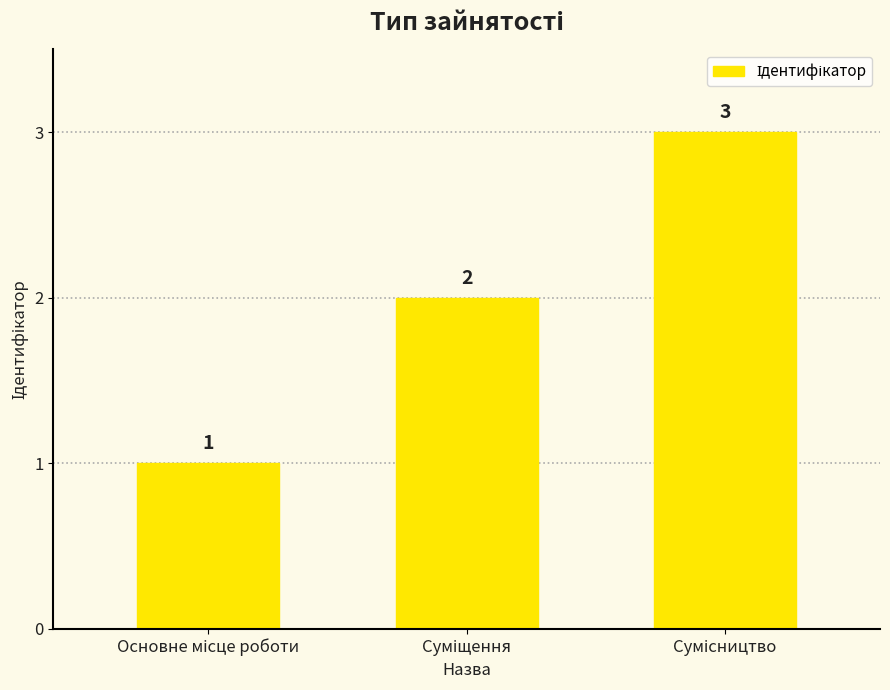

What is the maximum value shown in the chart?

3